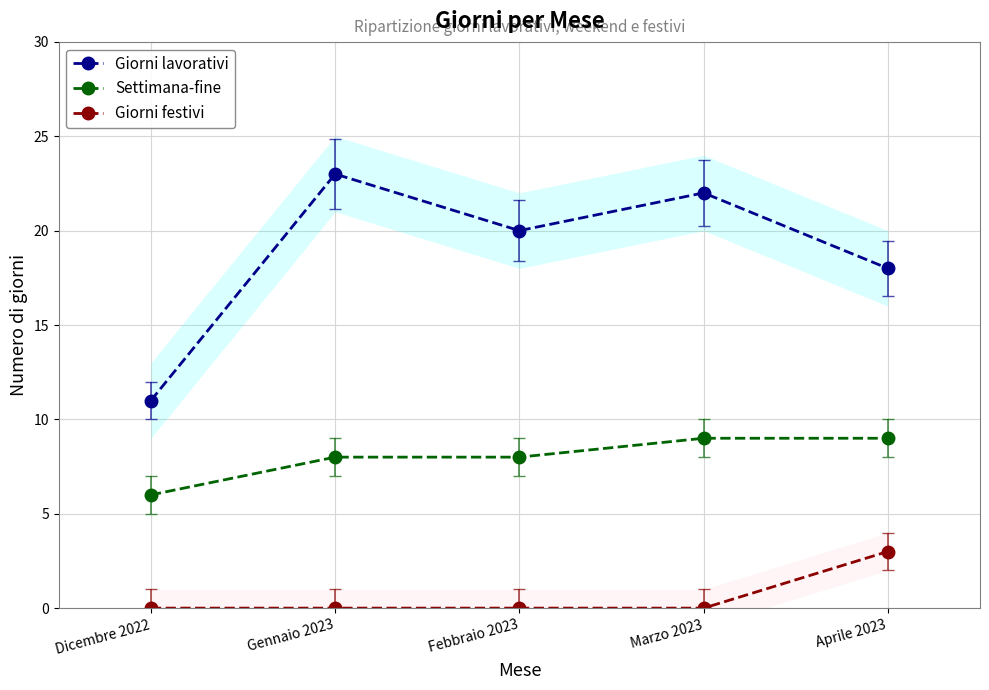

At which label is Giorni lavorativi closest to 17?

Aprile 2023